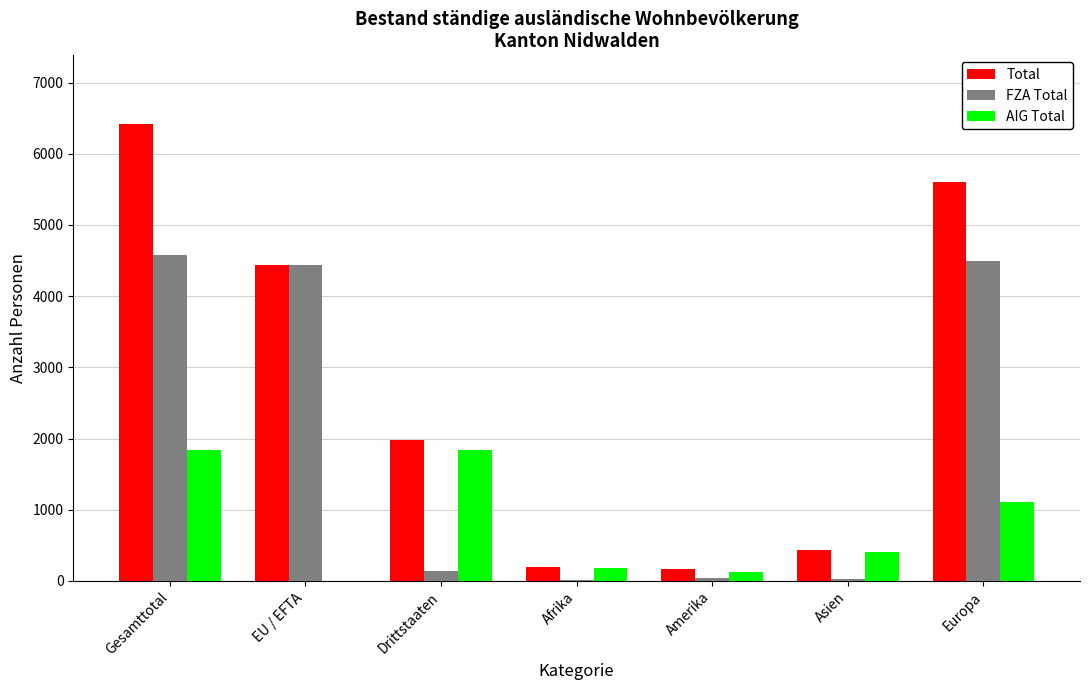

Are the bars grouped side by side (vs. stacked)?

Yes